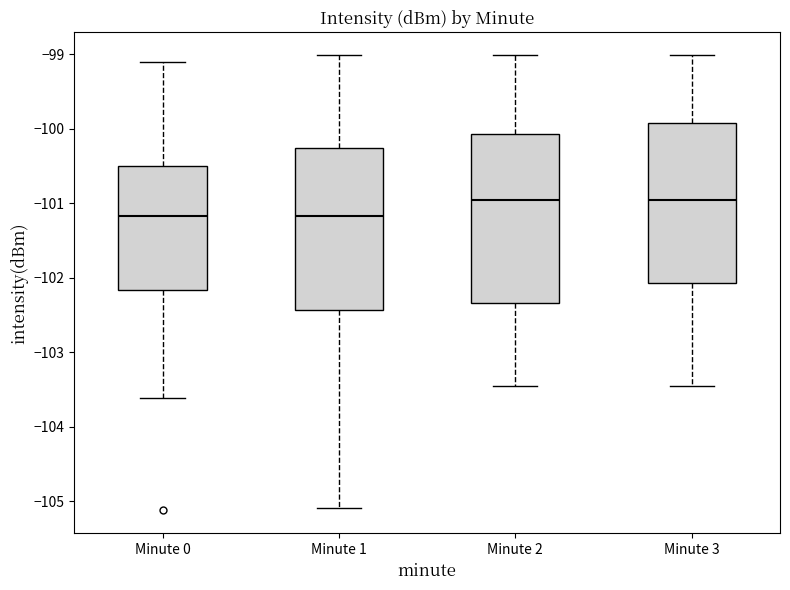

Reading left to right, read every box against the y-axis: the position of its median line, the range the box covers, and the ends of its whiskers. The values are not printed on the chart, so give them approximately, as read against the axis.

Minute 0: median -101.2, box -102.2 to -100.5, whiskers -103.6 to -99.1
Minute 1: median -101.2, box -102.4 to -100.3, whiskers -105.1 to -99.0
Minute 2: median -101.0, box -102.3 to -100.1, whiskers -103.5 to -99.0
Minute 3: median -101.0, box -102.1 to -99.9, whiskers -103.5 to -99.0